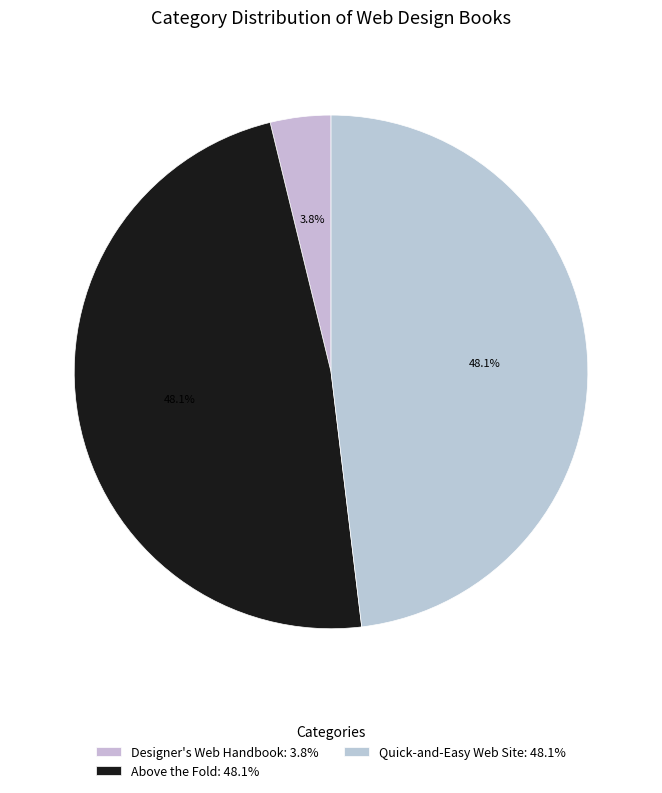

How many segments does this pie chart have?

3